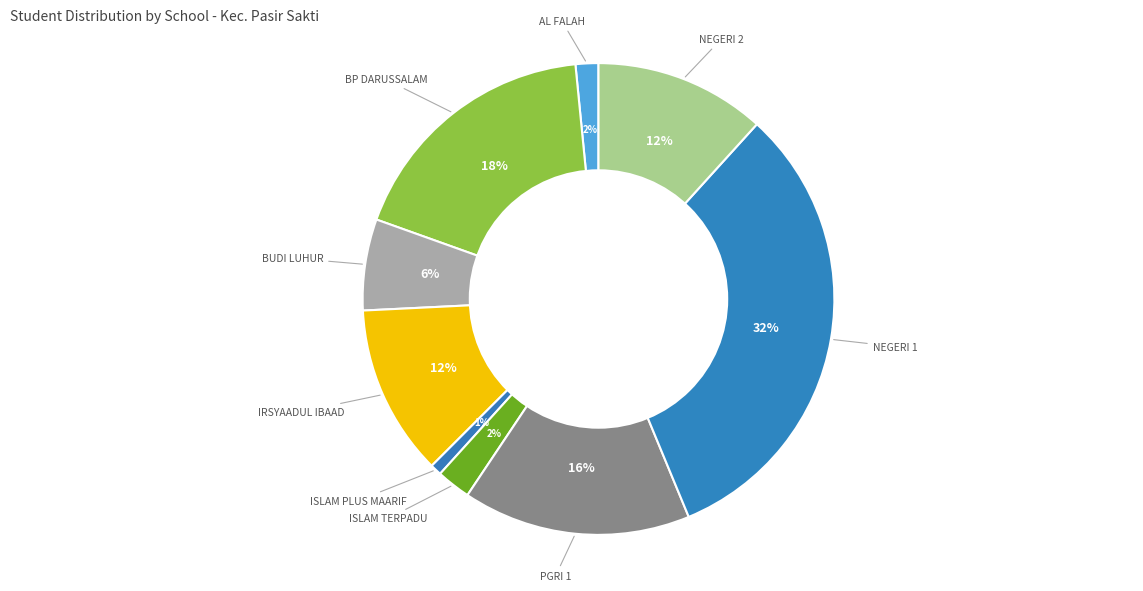

Which slice is the largest?

NEGERI 1